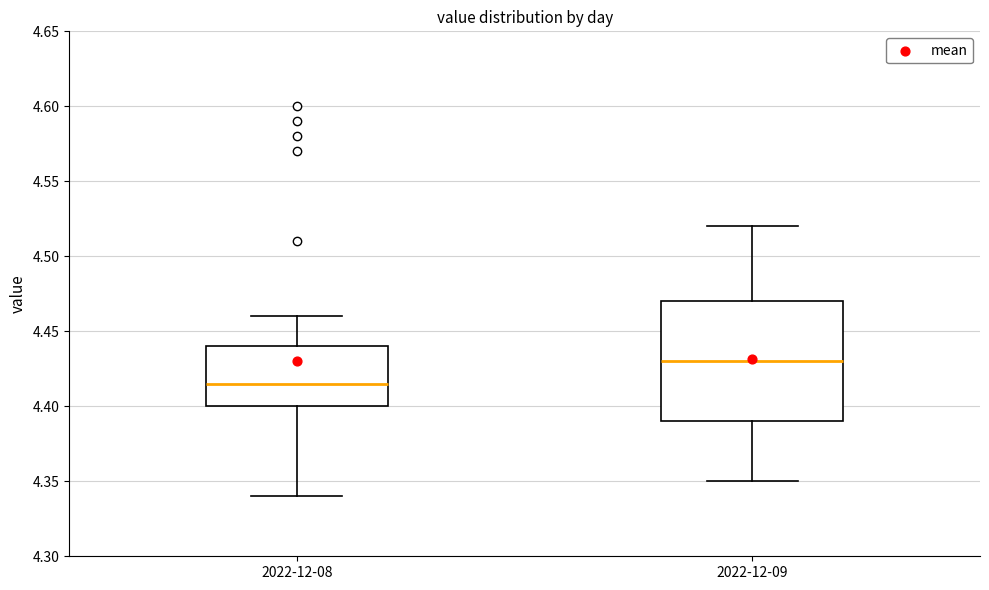

Where does the upper whisker of the box for 2022-12-09 end on the y-axis? The values are not printed on the chart, so give them approximately, as read against the axis.

4.520